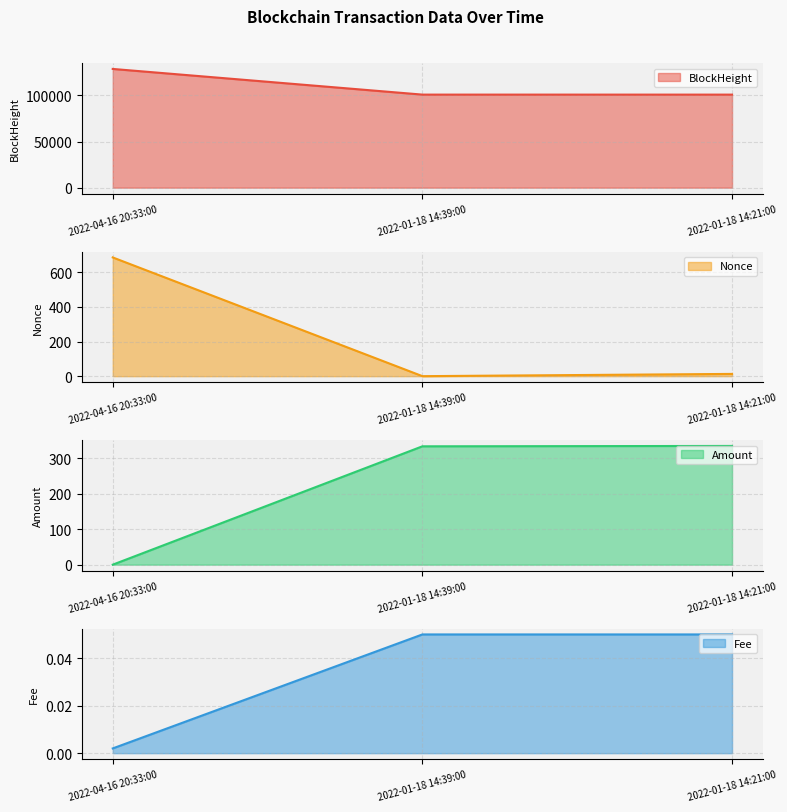

What is the difference between the maximum and minimum values in the Nonce series?

686